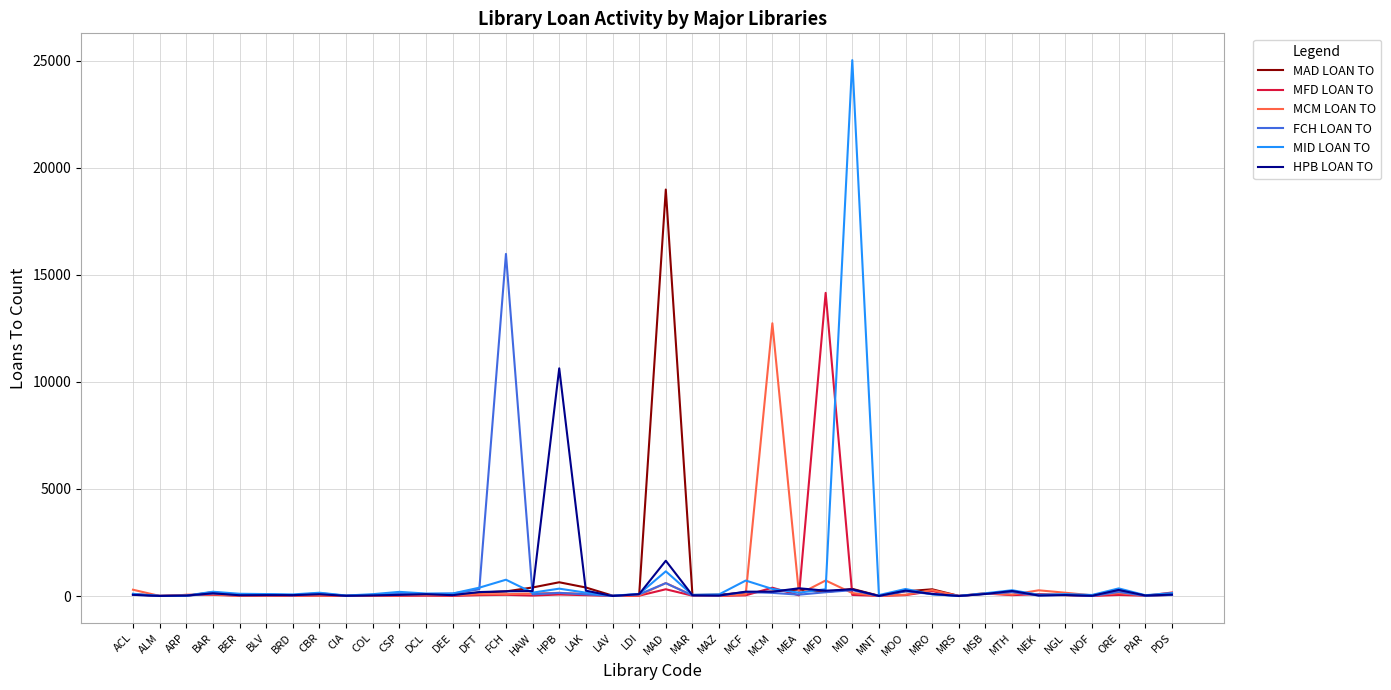

List the series in order of their peak value, highest first.

MID LOAN TO, MAD LOAN TO, FCH LOAN TO, MFD LOAN TO, MCM LOAN TO, HPB LOAN TO